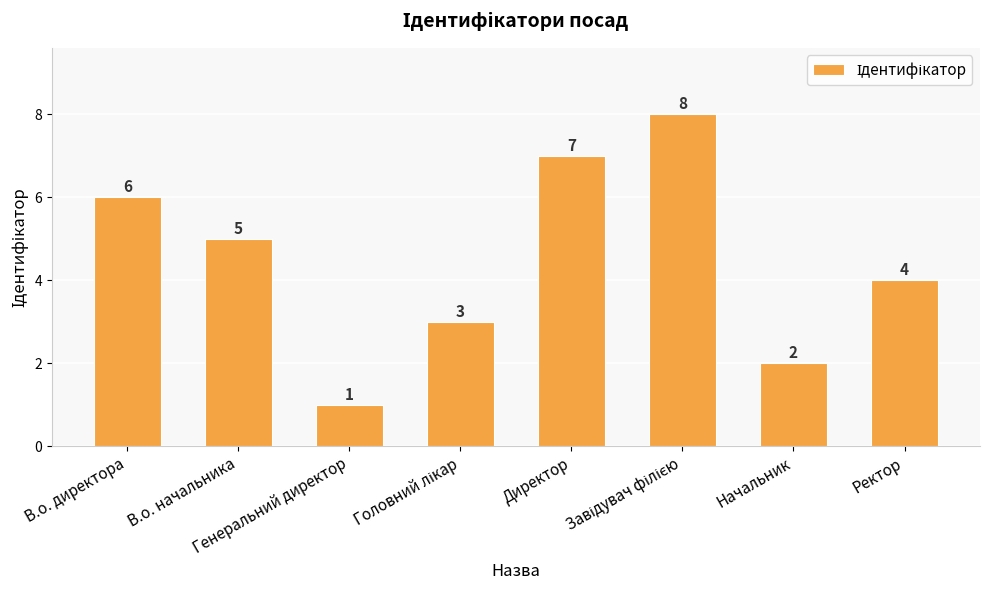

Which label corresponds to the smallest value in the chart?

Генеральний директор